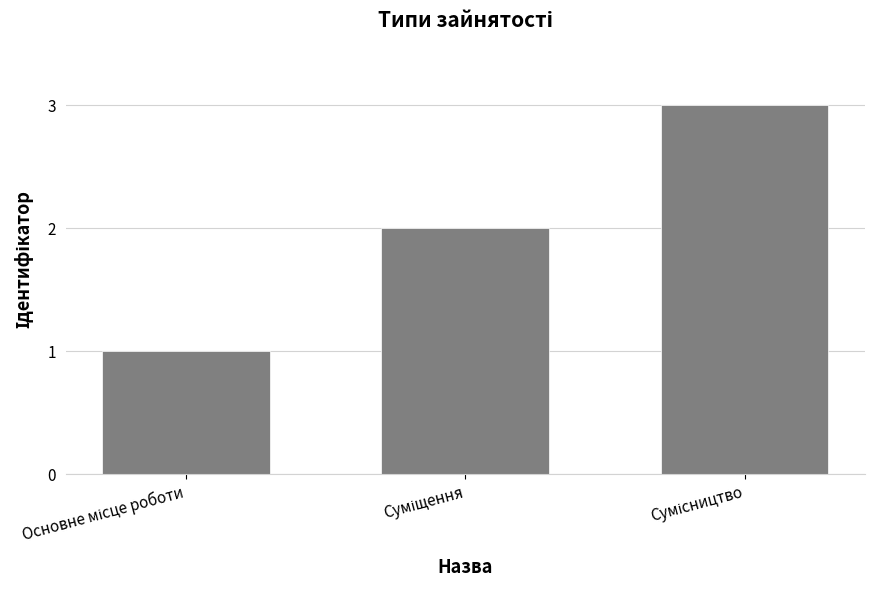

What is the sum of all values?

6